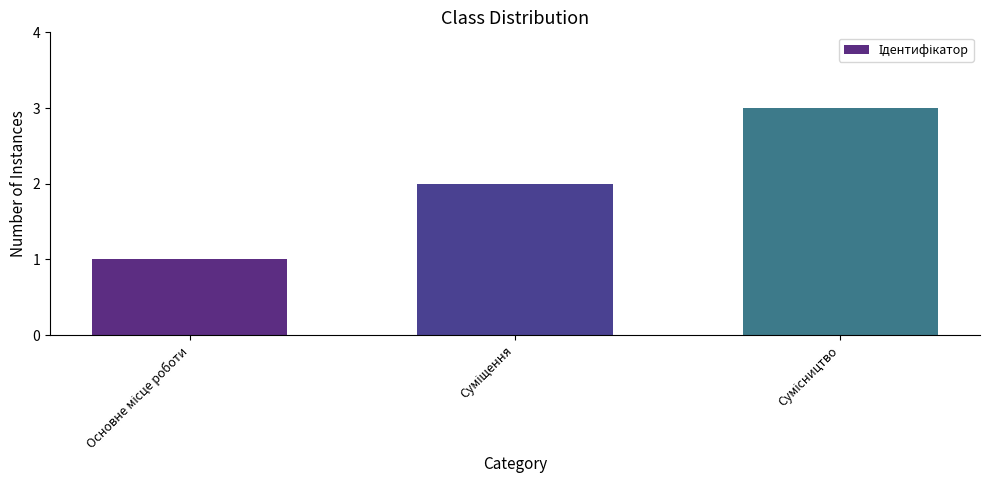

Count the number of categories in the chart.

3